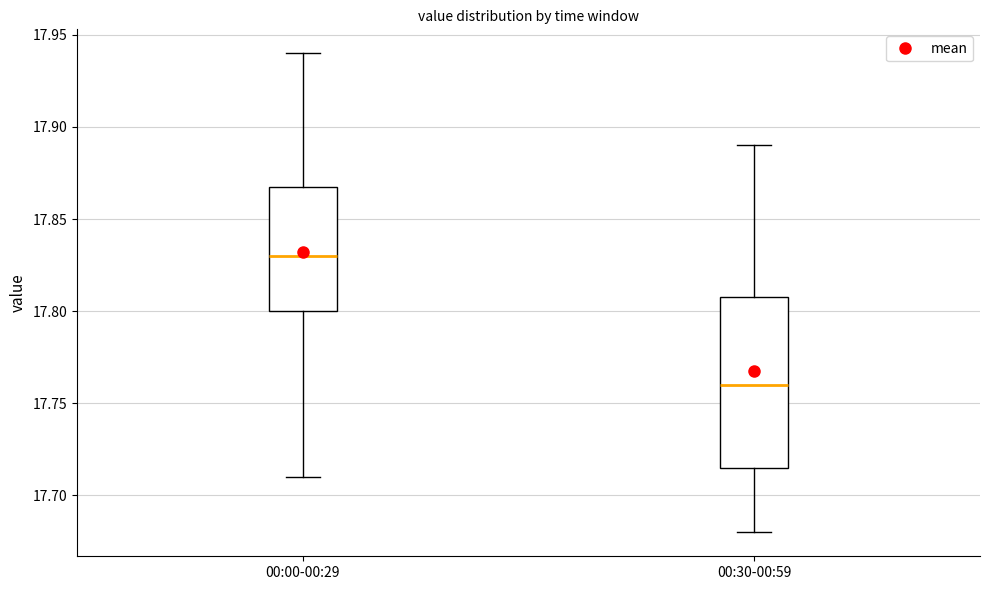

Where does the median line of the box for 00:30-00:59 sit on the y-axis? The values are not printed on the chart, so give them approximately, as read against the axis.

17.760